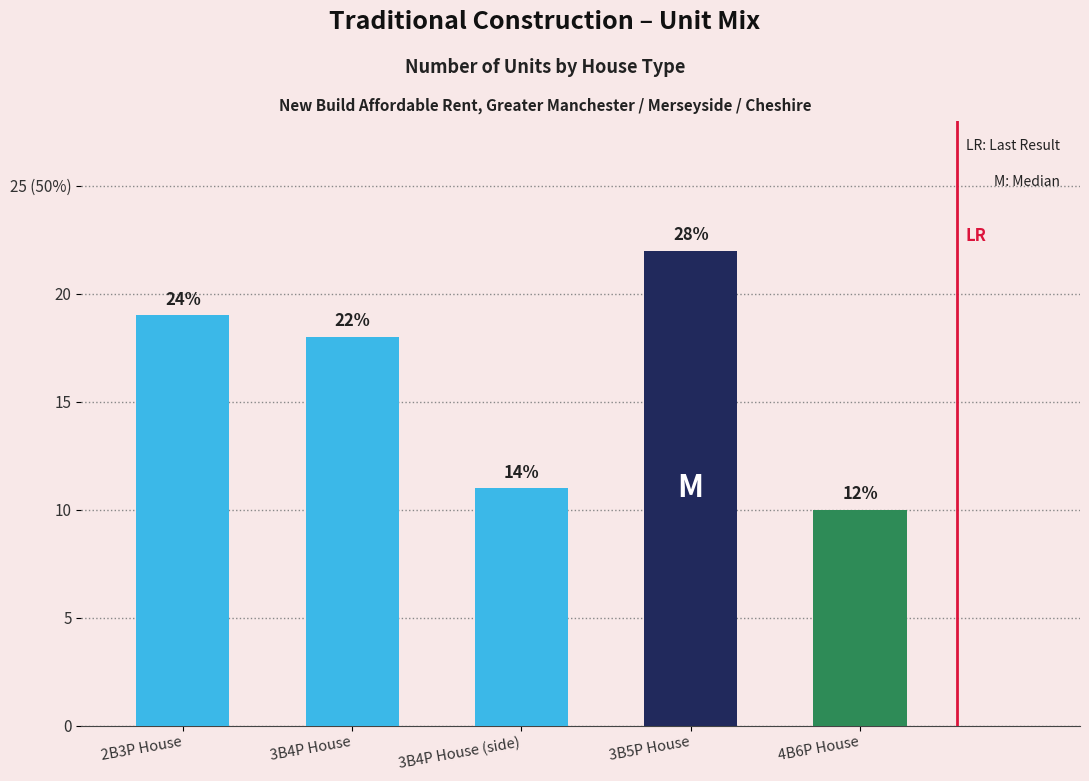

Reading left to right, extract all data points from this chart.

2B3P House=19	3B4P House=18	3B4P House (side)=11	3B5P House=22	4B6P House=10